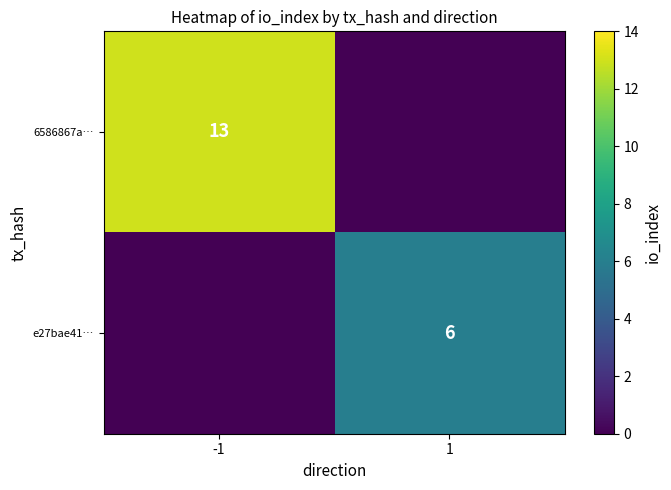

How many categories are shown in the chart?

2